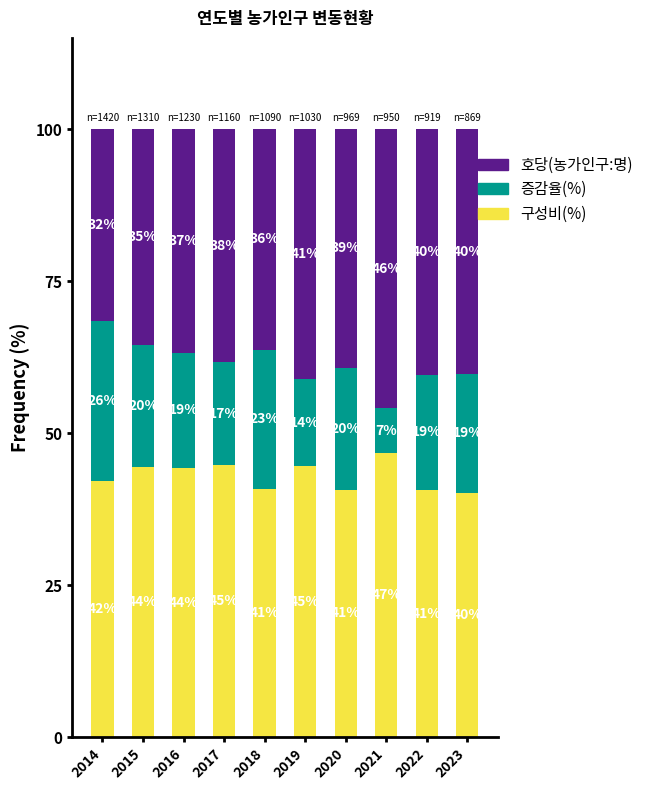

List the series in order of their overall mean, highest first.

구성비(%), 호당(농가인구:명), 증감율(%)